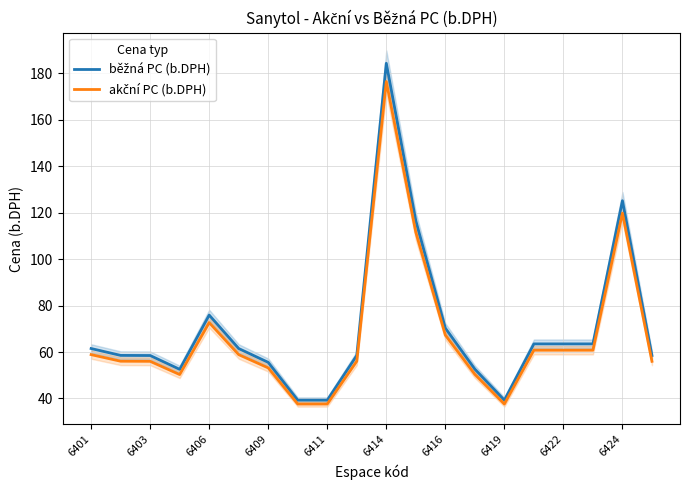

True or false: akční PC (b.DPH) and běžná PC (b.DPH) intersect in this chart.

False